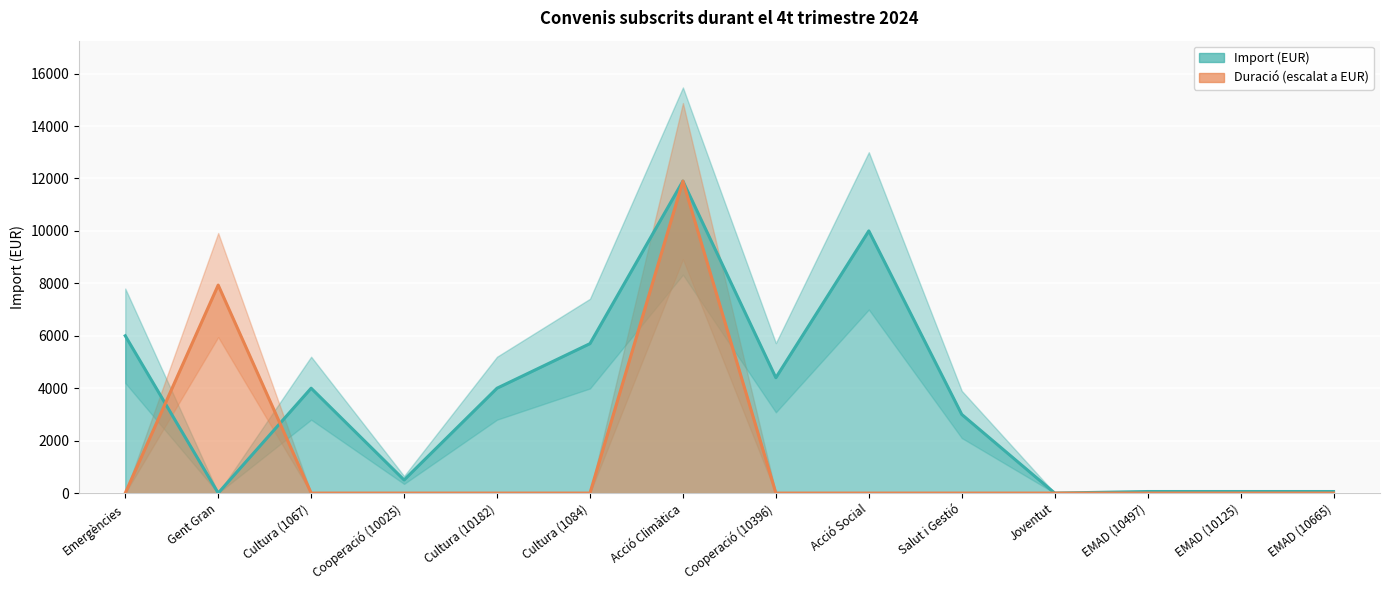

True or false: Import (EUR) has a value of 5700.0 at Cultura (1084).

True